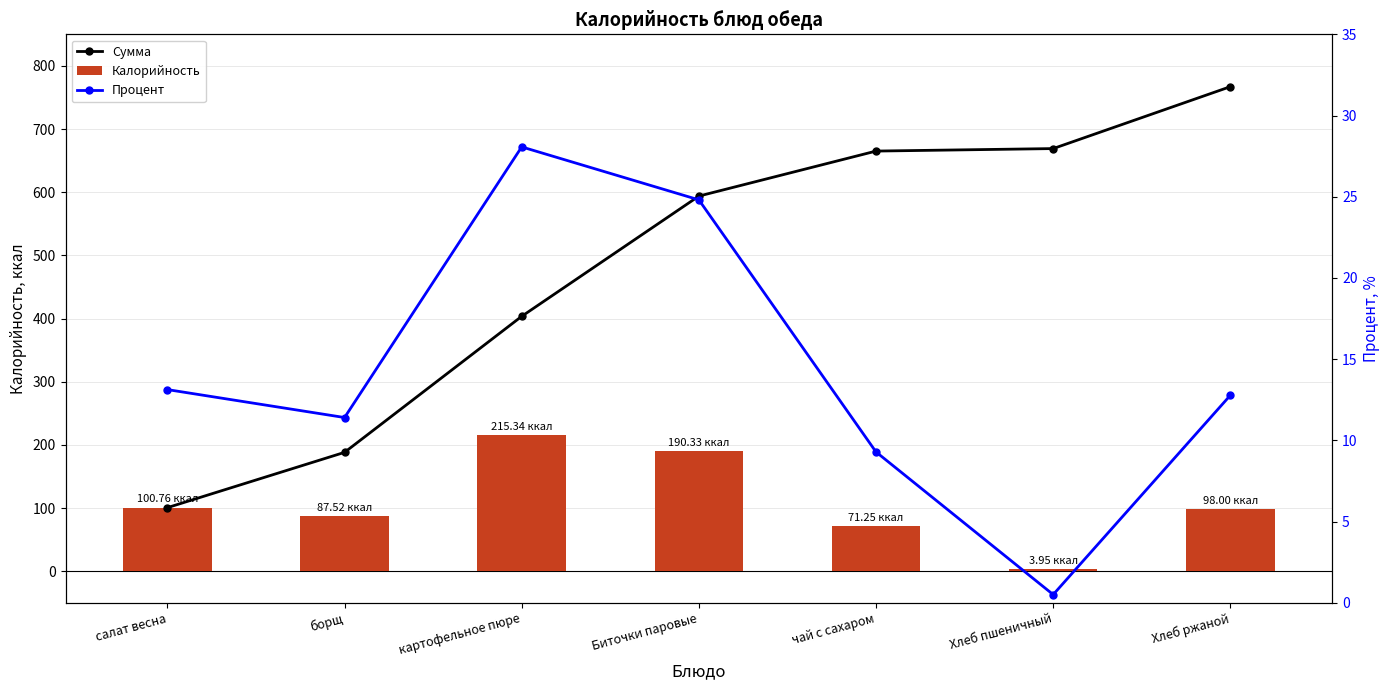

Is the value of Сумма at салат весна greater than the value of Калорийность at картофельное пюре?

No